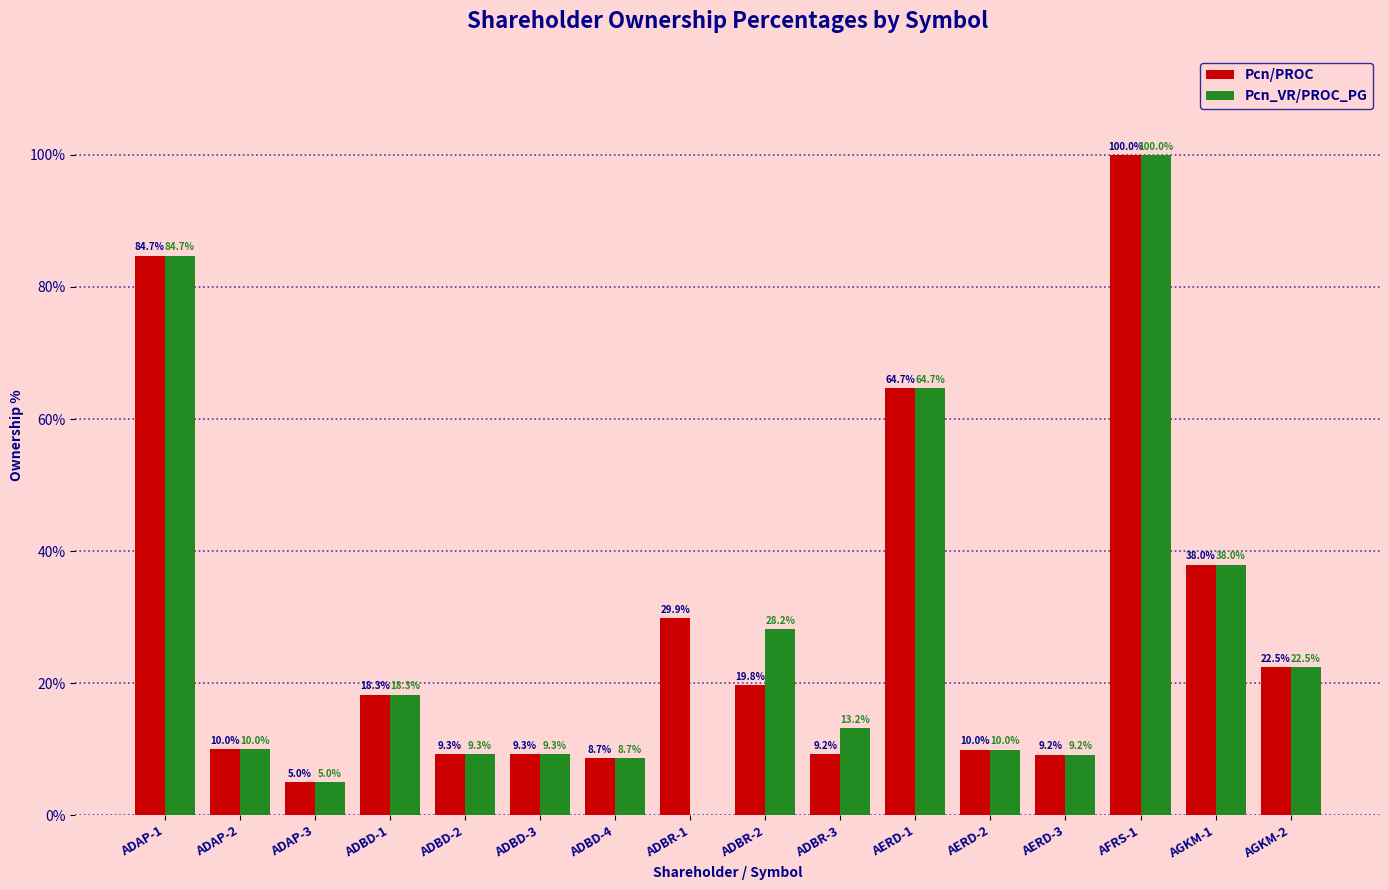

Which series has the widest spread of values?

Pcn_VR/PROC_PG